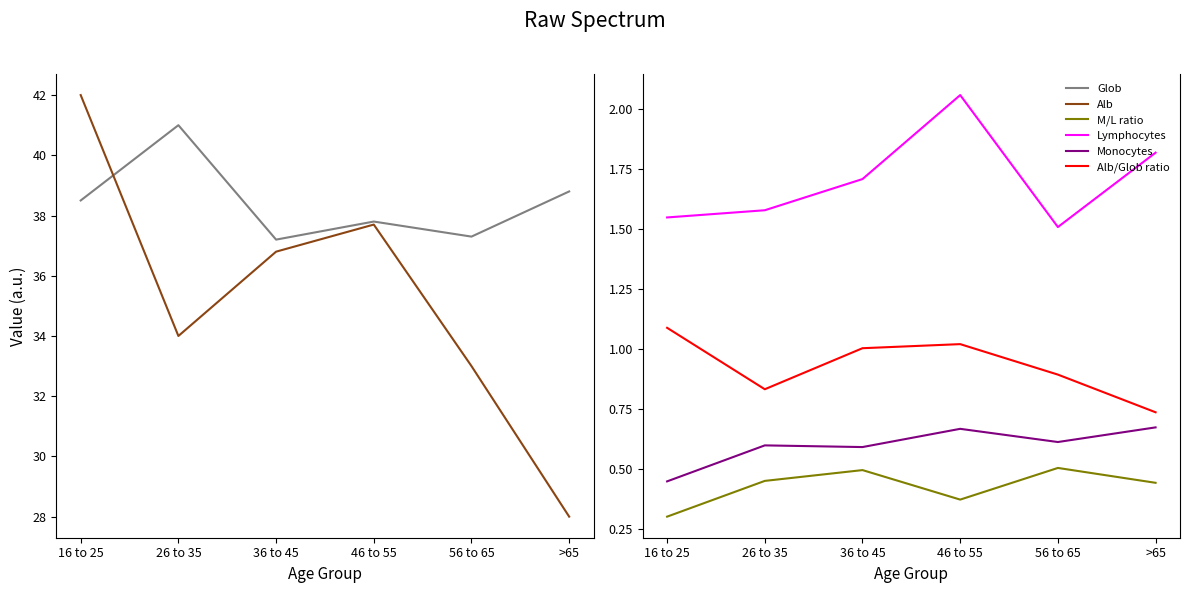

True or false: Monocytes and Lymphocytes cross at least once.

False